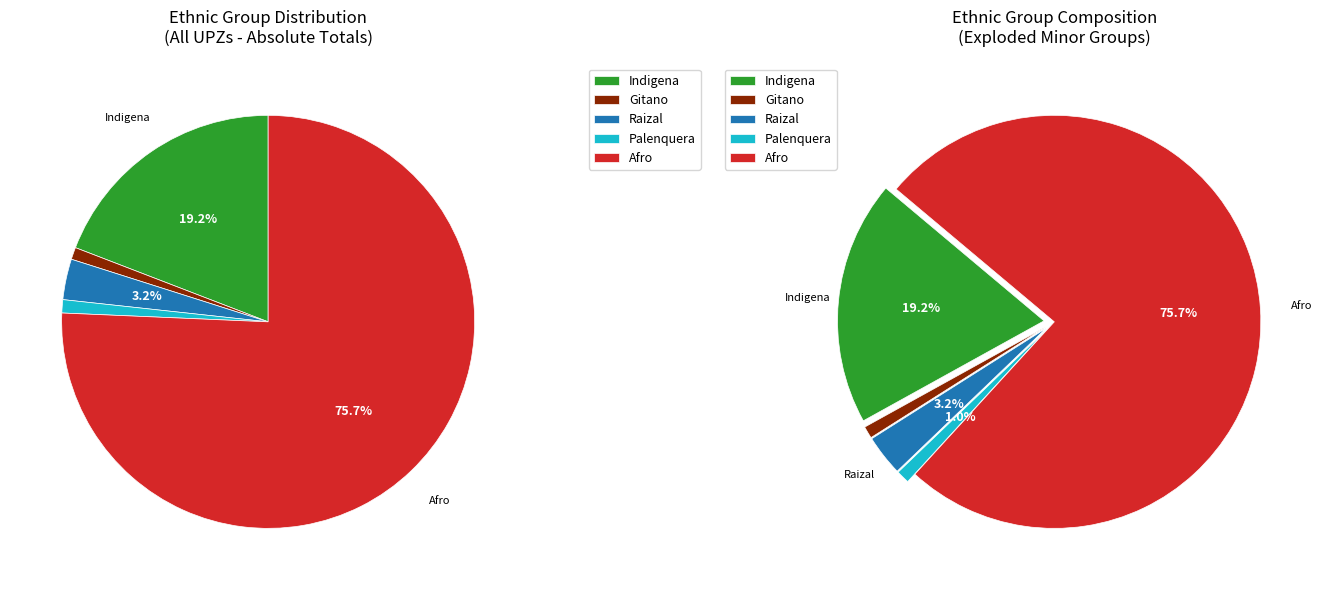

Rank the series at 9 from highest to lowest value.

Etnia_Afro, Etnia_Indigena, Etnia_Raizal, Etnia_Palenquera, Etnia_Gitano